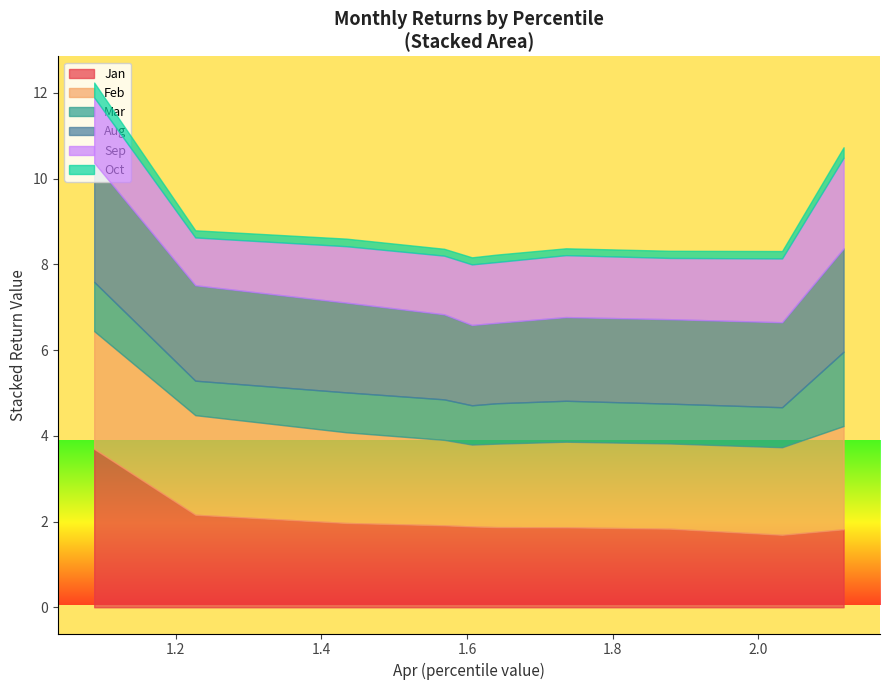

The value of Oct at pct65 is 0.0. True or false?

False